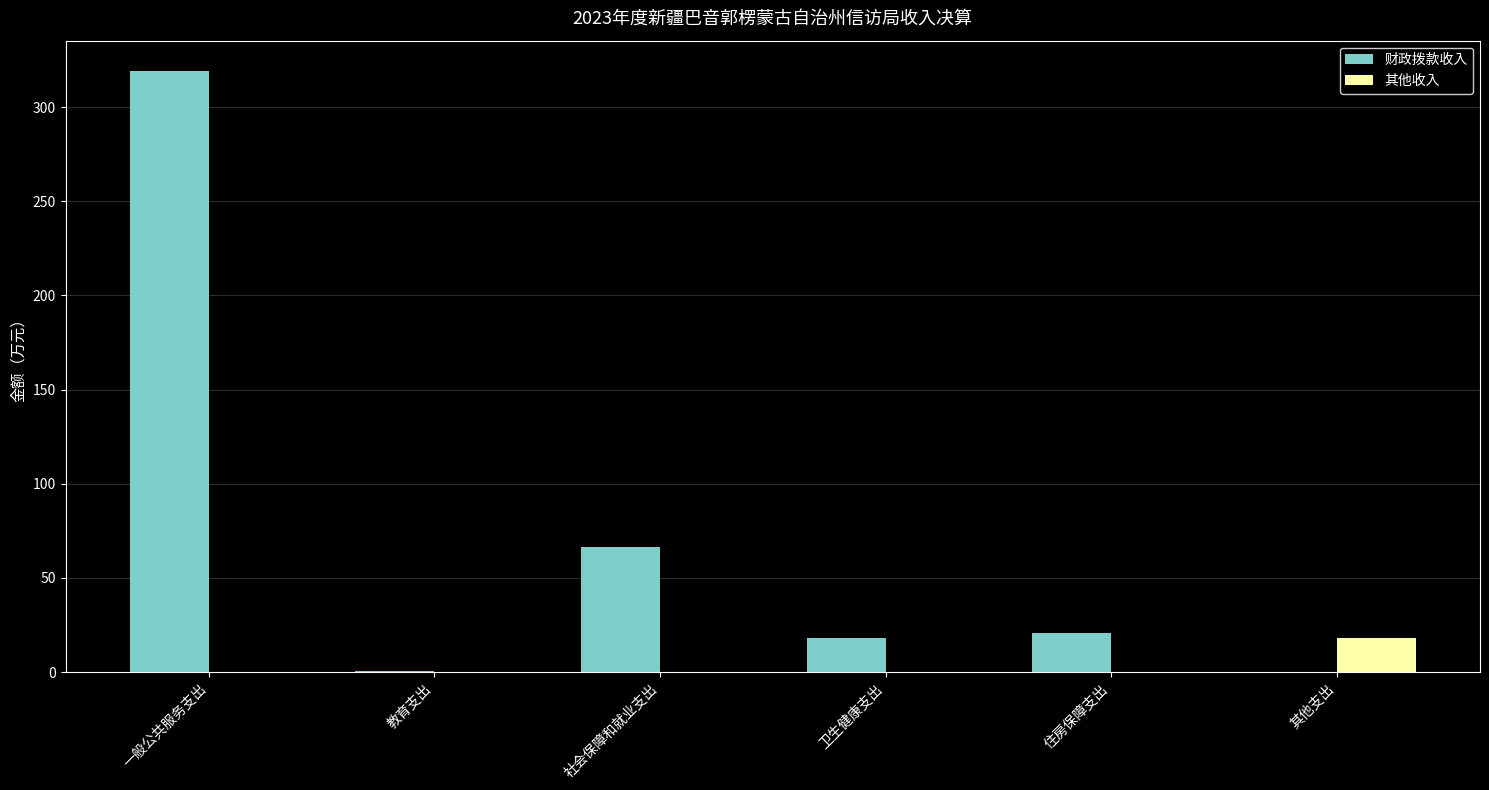

How many values in the 其他收入 series exceed 0?

1